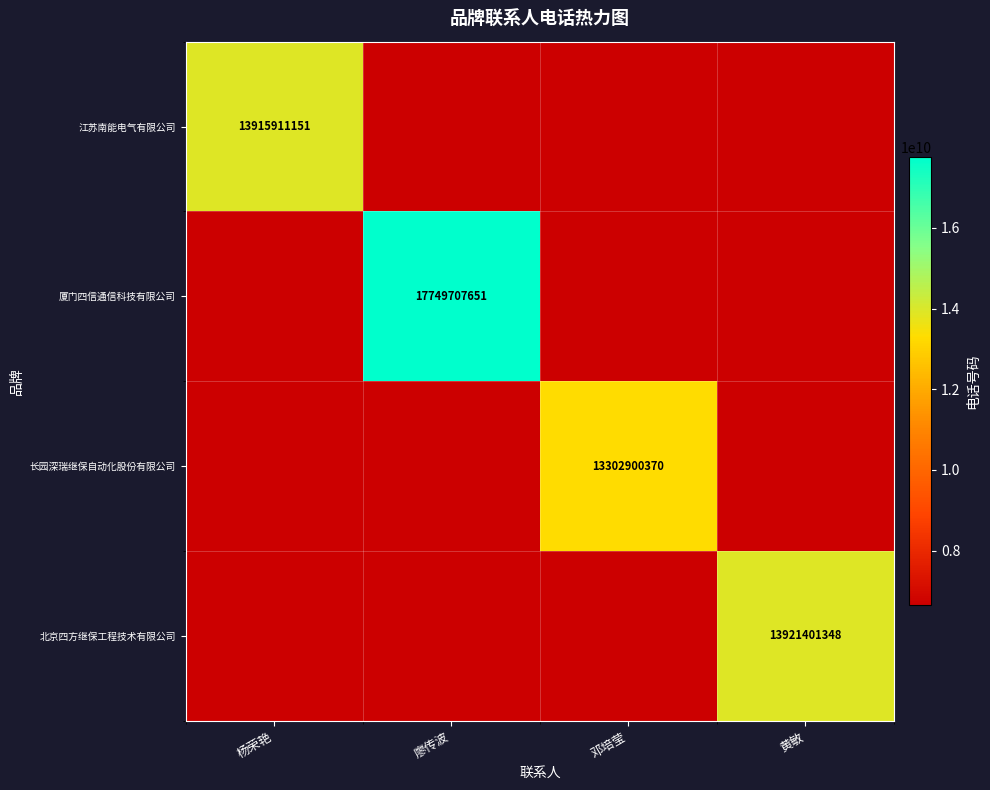

The value of 长园深瑞继保自动化股份有限公司 at 邓培莹 is 13302900370. True or false?

True